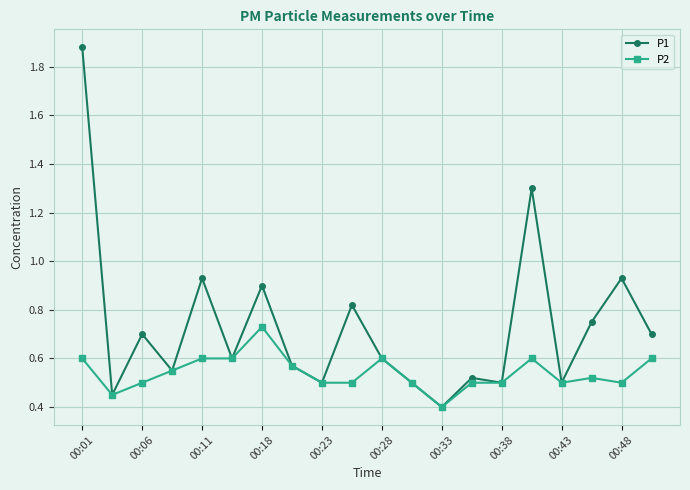

True or false: P2 has more than 0 points higher than both neighbors.

True